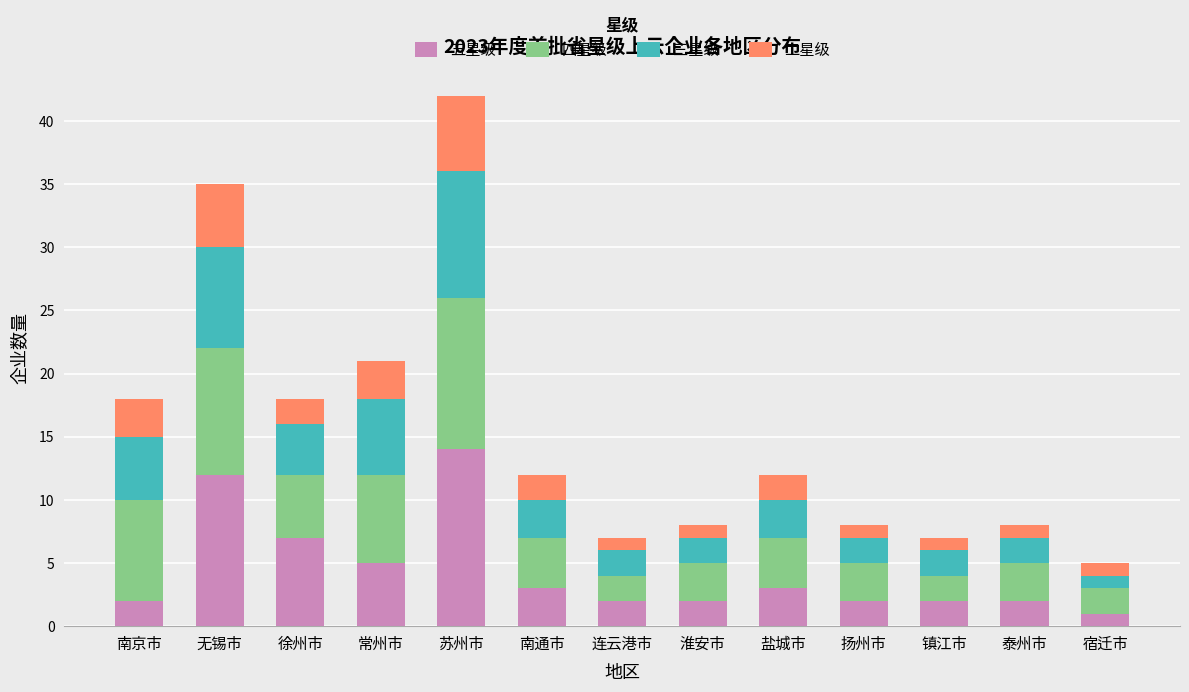

What is the approximate value of 五星级 at 苏州市?

14